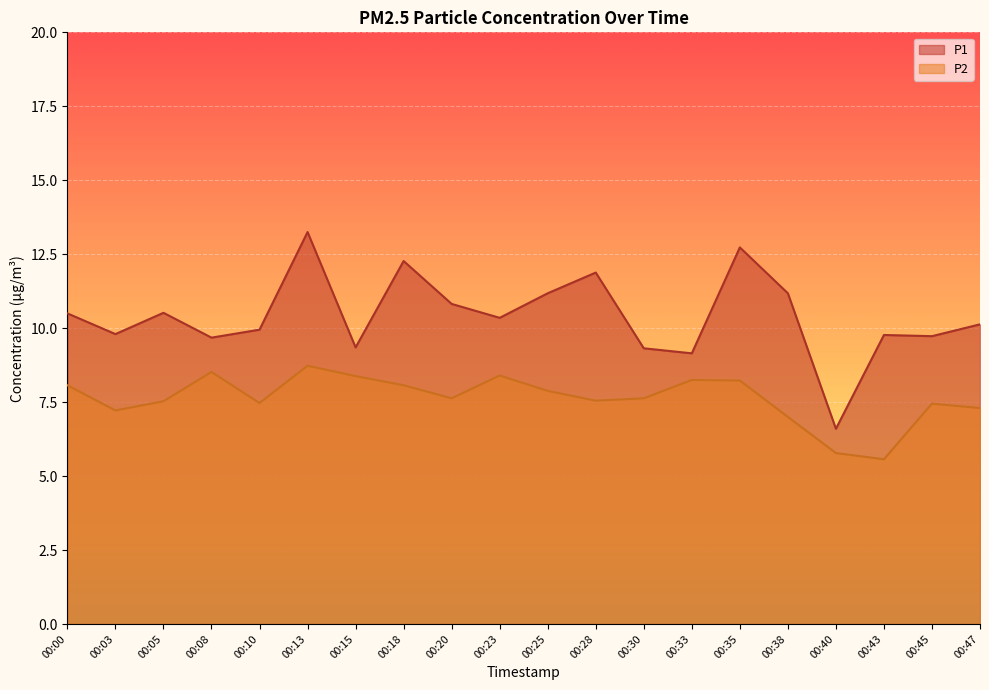

How many lines are shown in the chart?

2